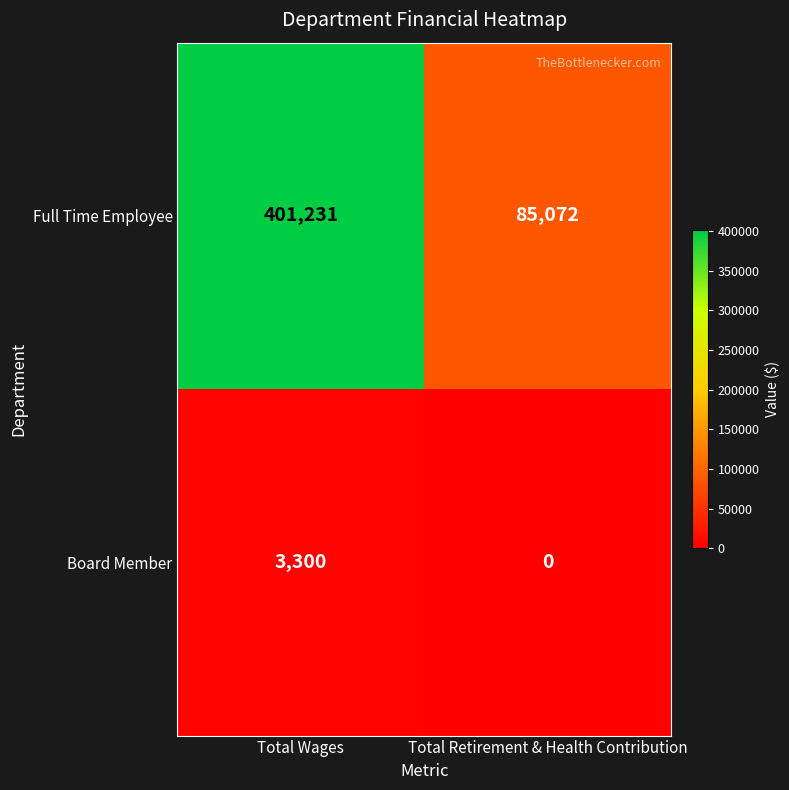

What is the sum of the Full Time Employee values at Total Wages and Total Retirement & Health Contribution?

486303